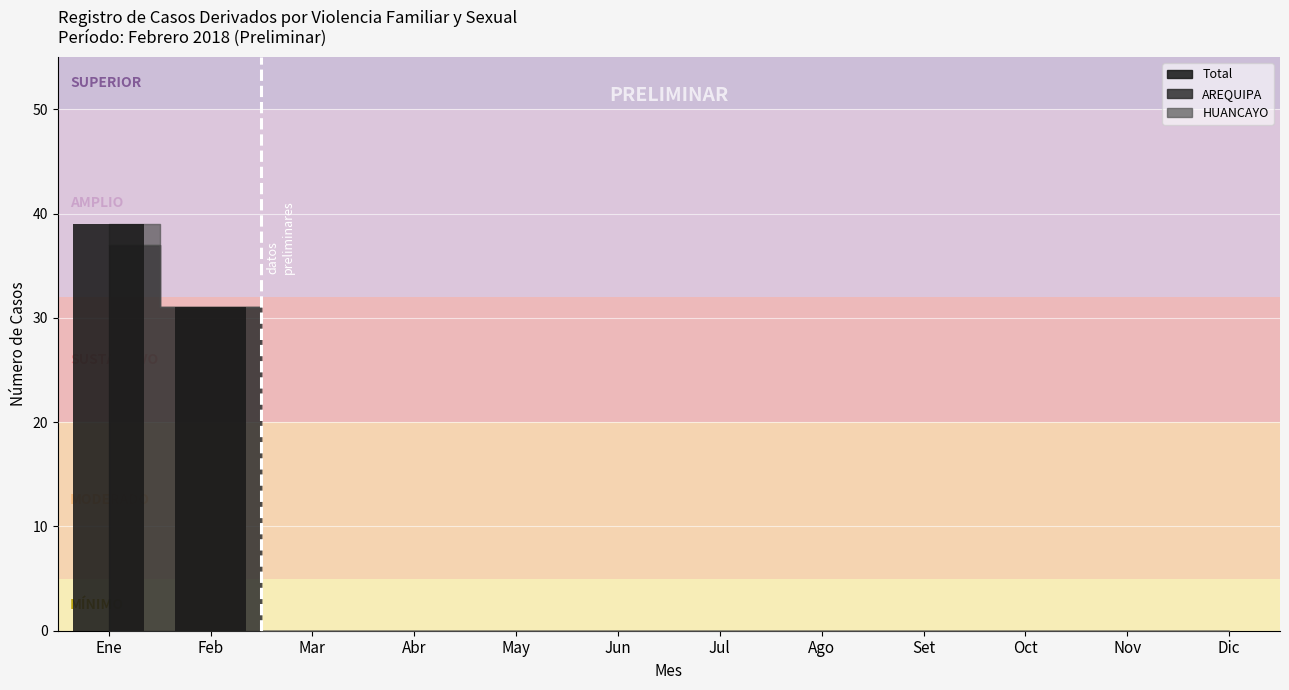

At which label is the value closest to 19?

Feb